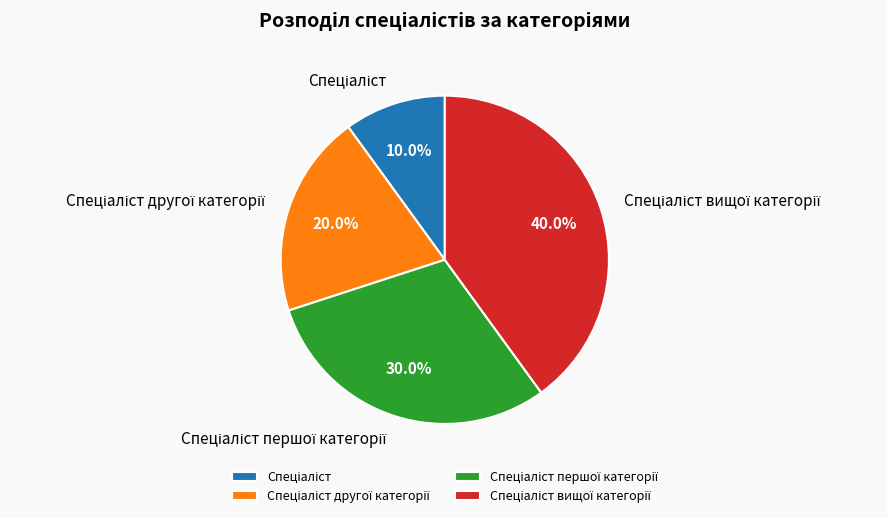

Does any single category account for the majority?

No